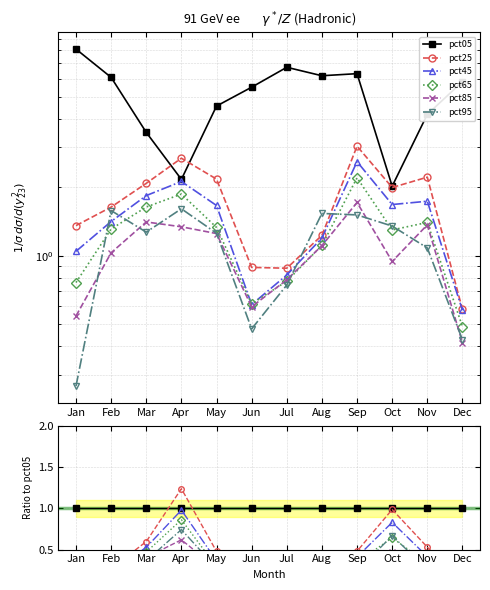

At which label is pct05 closest to 1?

Jan